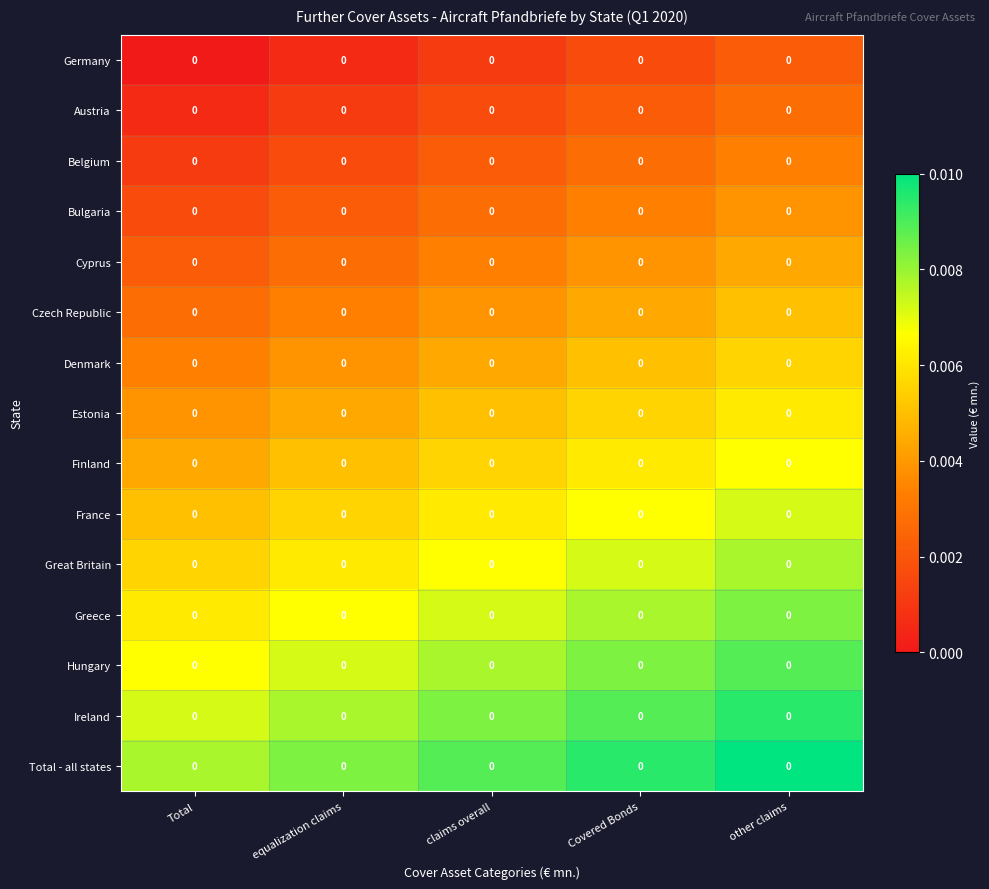

Reading left to right, extract all data points from this chart.

Germany: Total=0.0	equalization claims=0.0	claims overall=0.0	Covered Bonds=0.0	other claims=0.0
Austria: Total=0.0	equalization claims=0.0	claims overall=0.0	Covered Bonds=0.0	other claims=0.0
Belgium: Total=0.0	equalization claims=0.0	claims overall=0.0	Covered Bonds=0.0	other claims=0.0
Bulgaria: Total=0.0	equalization claims=0.0	claims overall=0.0	Covered Bonds=0.0	other claims=0.0
Cyprus: Total=0.0	equalization claims=0.0	claims overall=0.0	Covered Bonds=0.0	other claims=0.0
Czech Republic: Total=0.0	equalization claims=0.0	claims overall=0.0	Covered Bonds=0.0	other claims=0.0
Denmark: Total=0.0	equalization claims=0.0	claims overall=0.0	Covered Bonds=0.0	other claims=0.0
Estonia: Total=0.0	equalization claims=0.0	claims overall=0.0	Covered Bonds=0.0	other claims=0.0
Finland: Total=0.0	equalization claims=0.0	claims overall=0.0	Covered Bonds=0.0	other claims=0.0
France: Total=0.0	equalization claims=0.0	claims overall=0.0	Covered Bonds=0.0	other claims=0.0
Great Britain: Total=0.0	equalization claims=0.0	claims overall=0.0	Covered Bonds=0.0	other claims=0.0
Greece: Total=0.0	equalization claims=0.0	claims overall=0.0	Covered Bonds=0.0	other claims=0.0
Hungary: Total=0.0	equalization claims=0.0	claims overall=0.0	Covered Bonds=0.0	other claims=0.0
Ireland: Total=0.0	equalization claims=0.0	claims overall=0.0	Covered Bonds=0.0	other claims=0.0
Total - all states: Total=0.0	equalization claims=0.0	claims overall=0.0	Covered Bonds=0.0	other claims=0.0